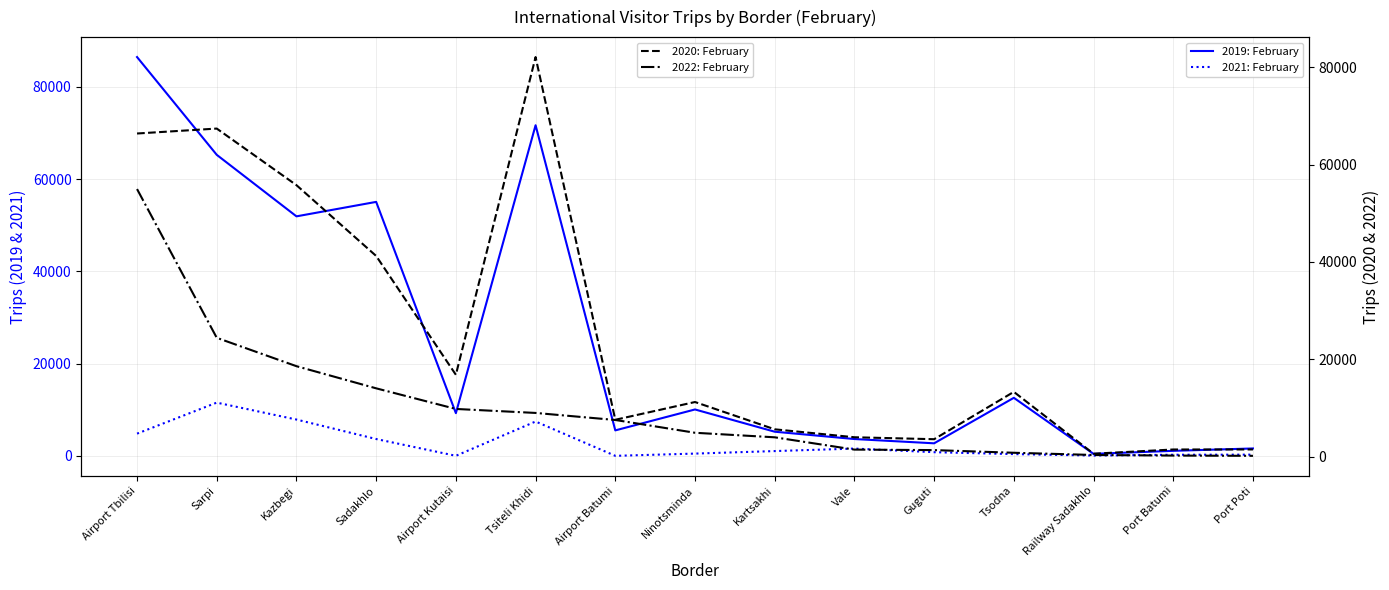

What is the label of the 3rd point from the left?

Kazbegi